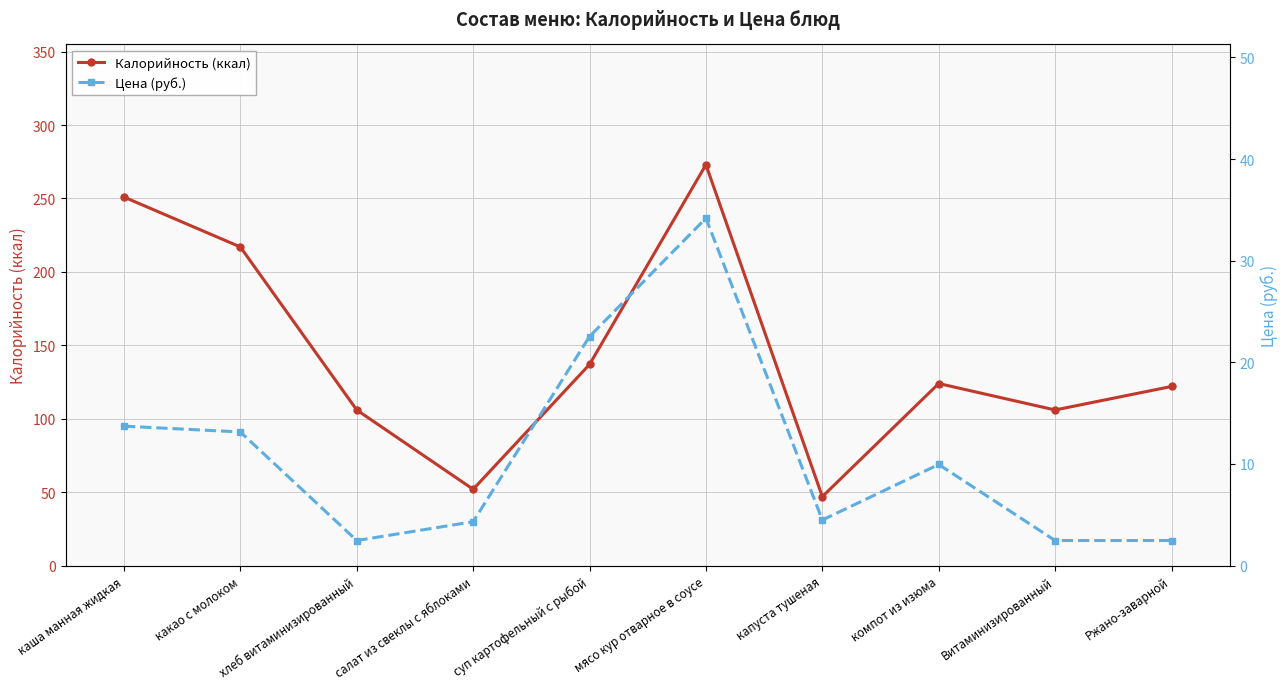

Is this an area chart (filled region under the line)?

No